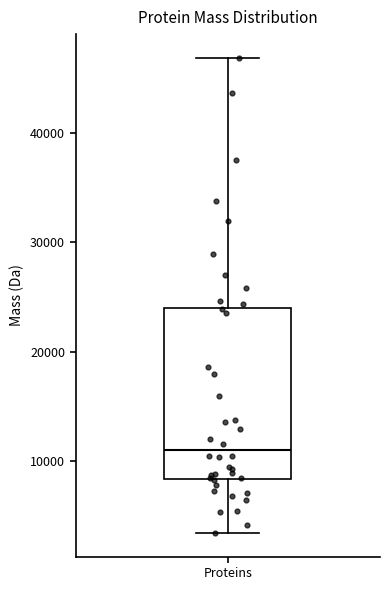

Transcribe this box plot: give where the median line is, the range the box spans, and where the two whiskers end, as read against the y-axis. The values are not printed on the chart, so give them approximately, as read against the axis.

median 11000, box 8000 to 24000, whiskers 3000 to 47000